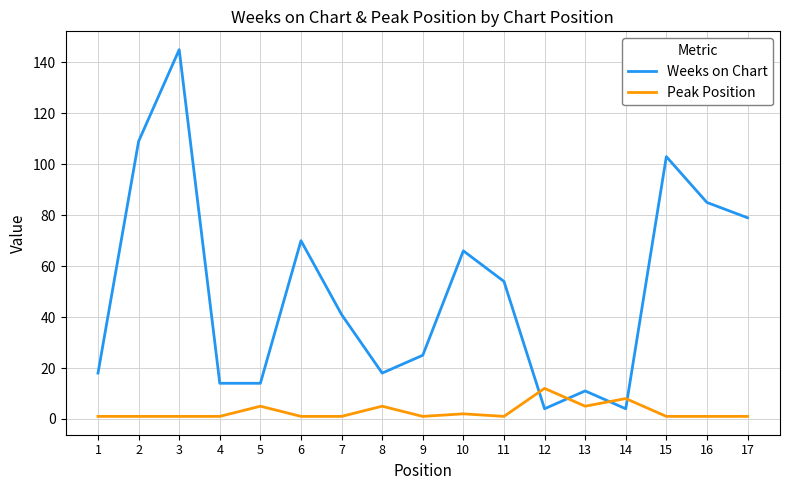

Is the value of Peak Position at 17 greater than the value of Weeks on Chart at 17?

No